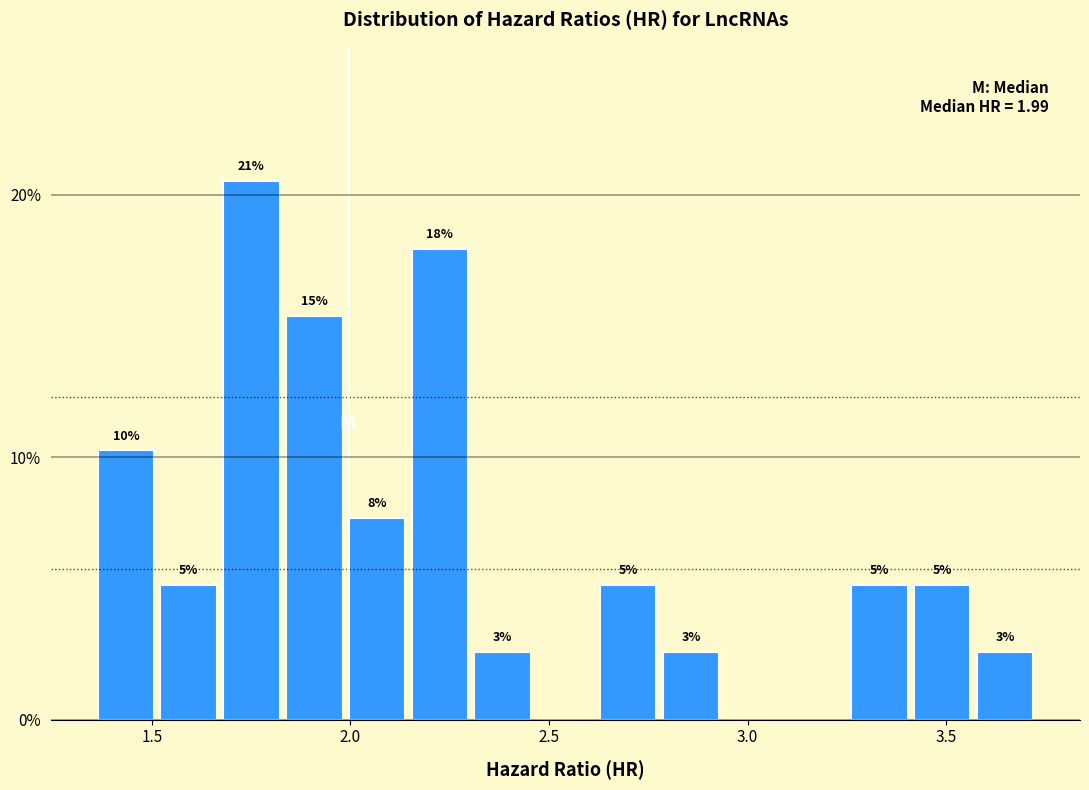

Read against the x-axis, roughly where is the centre of the tallest bar?

1.75